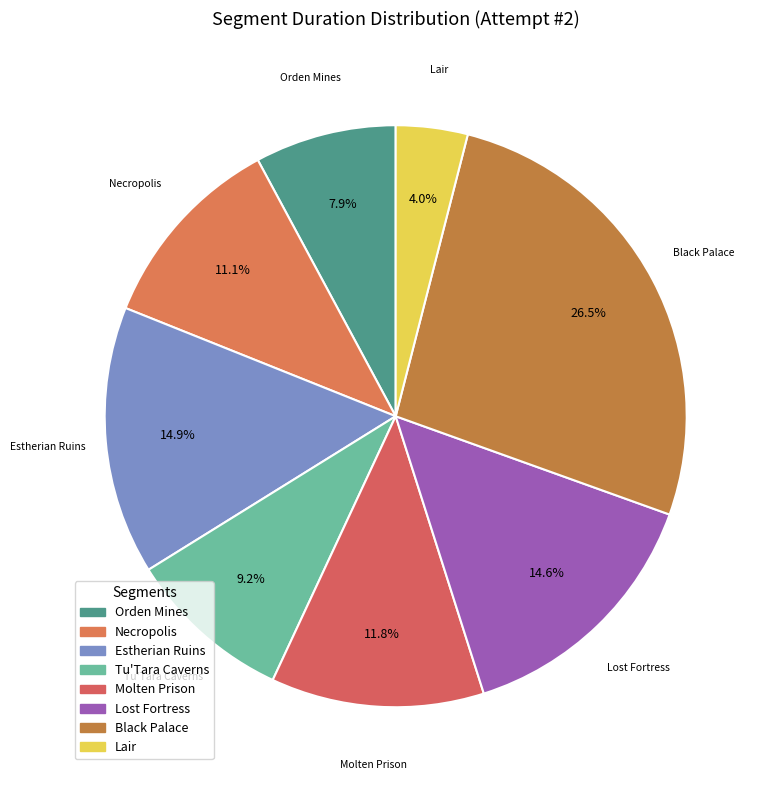

Does Necropolis represent more than half of the total?

No